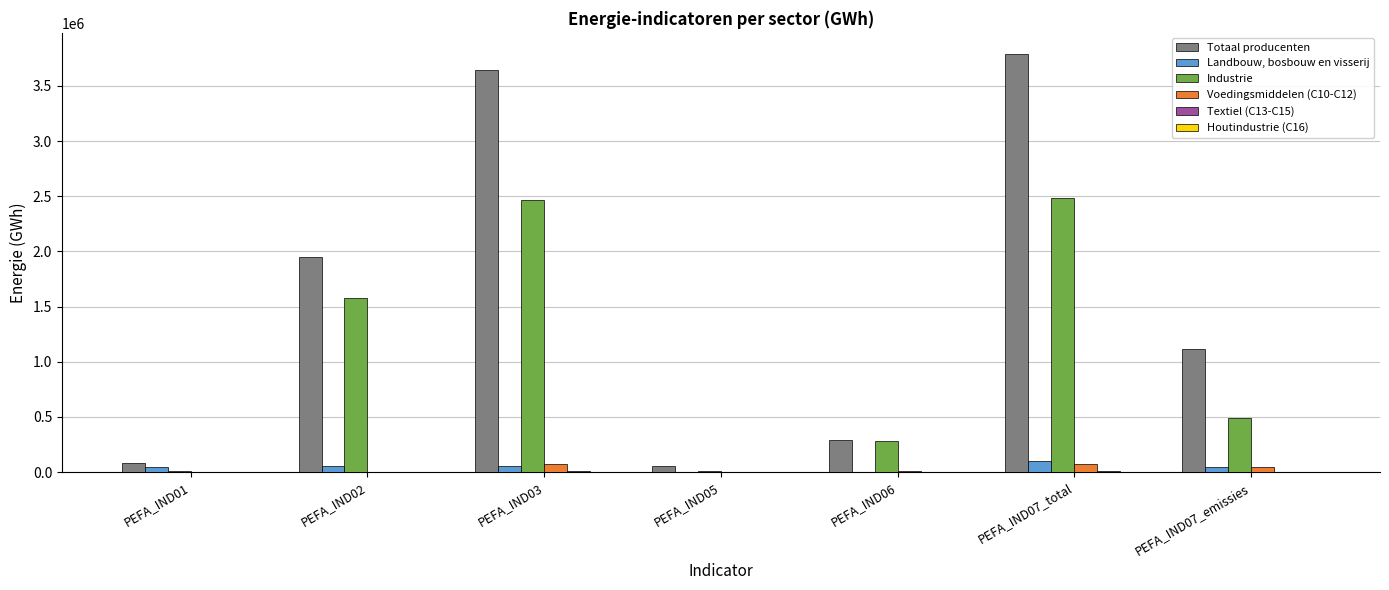

What is the maximum value shown in the chart?

3791501.6